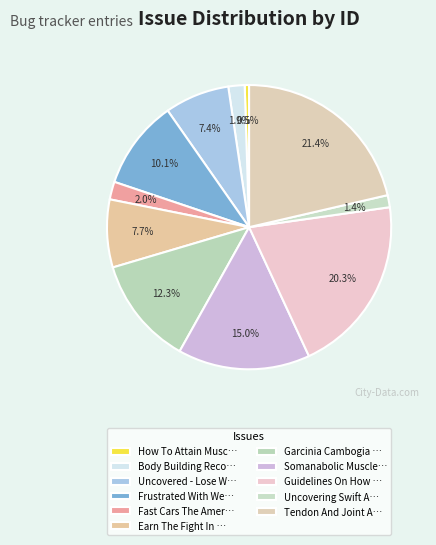

Count the number of slices in the pie.

11